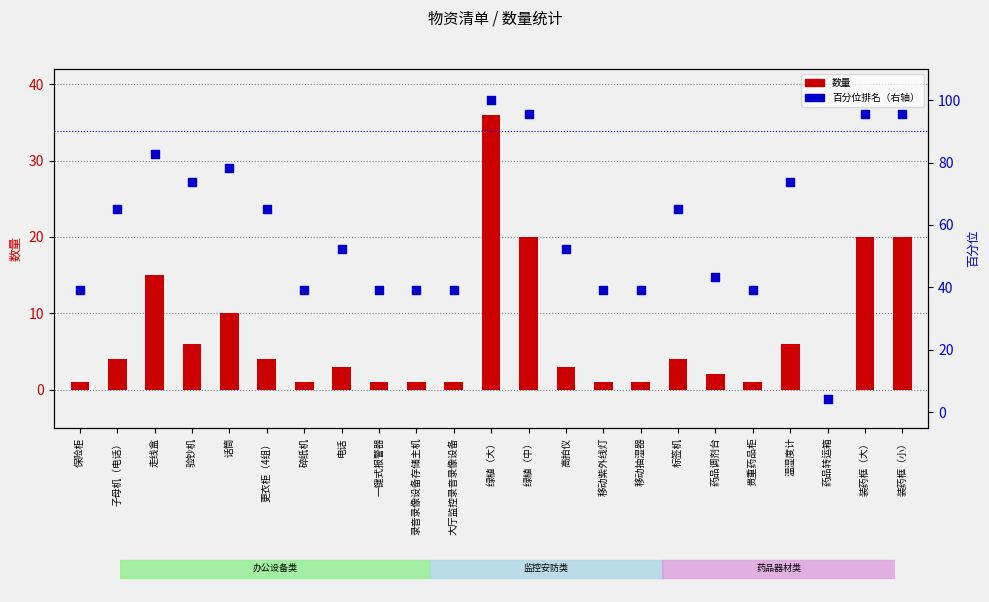

What are all the series names shown in the legend?

数量, 百分位排名